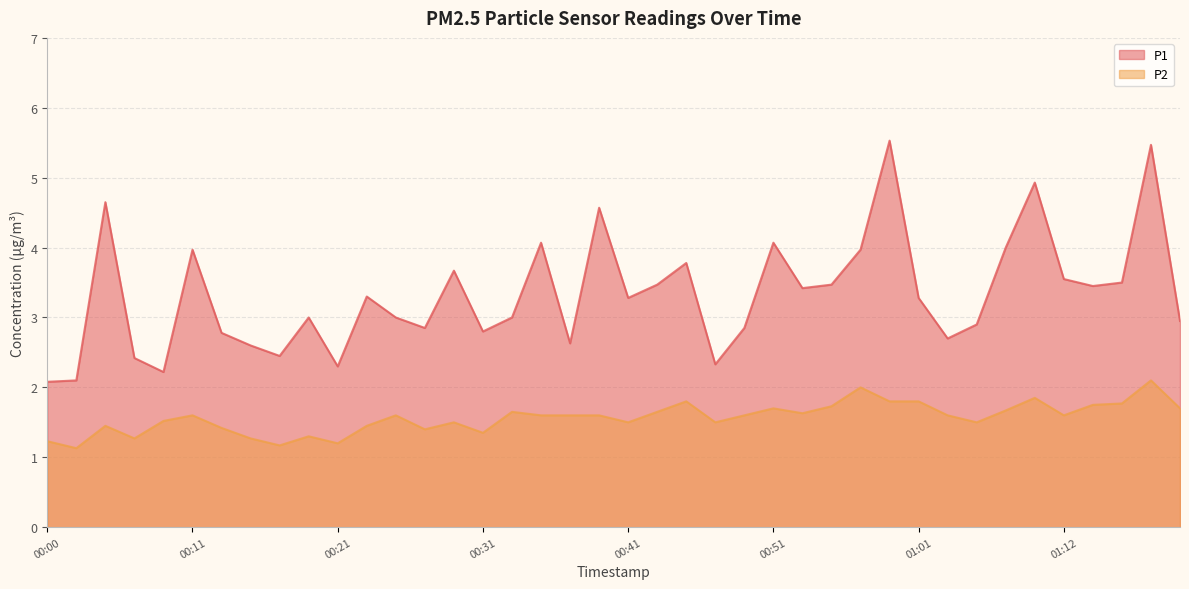

The value of P2 at 00:19 is 1.3. True or false?

True